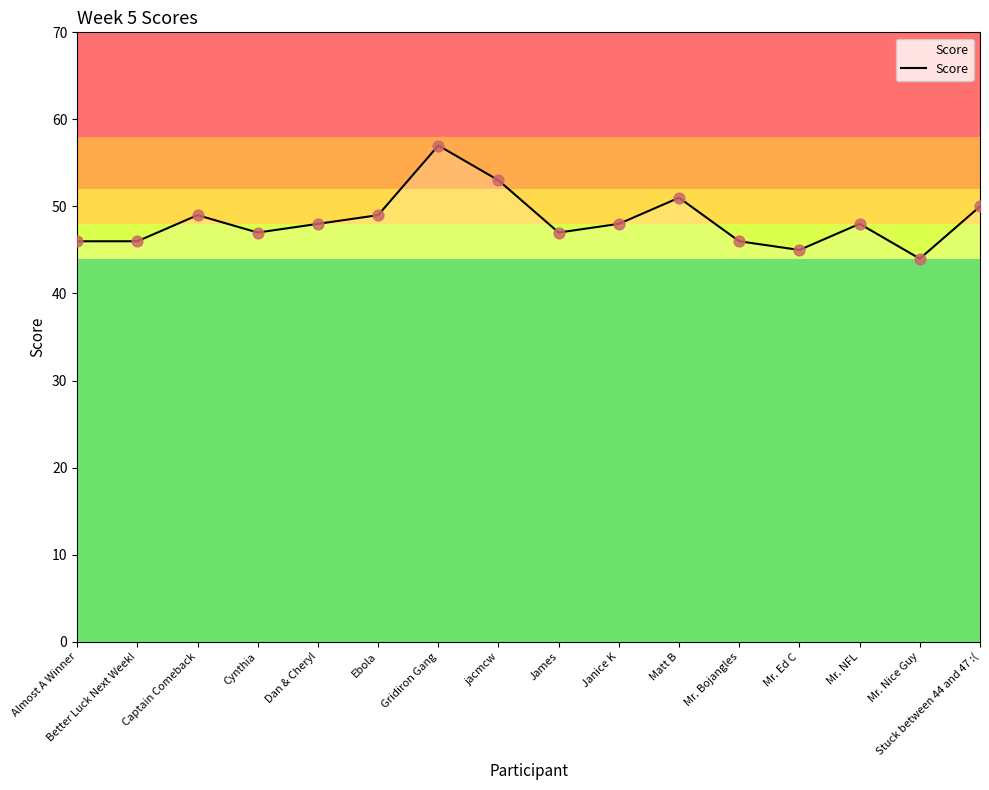

What is the change in value from Better Luck Next Week! to Captain Comeback?

+3